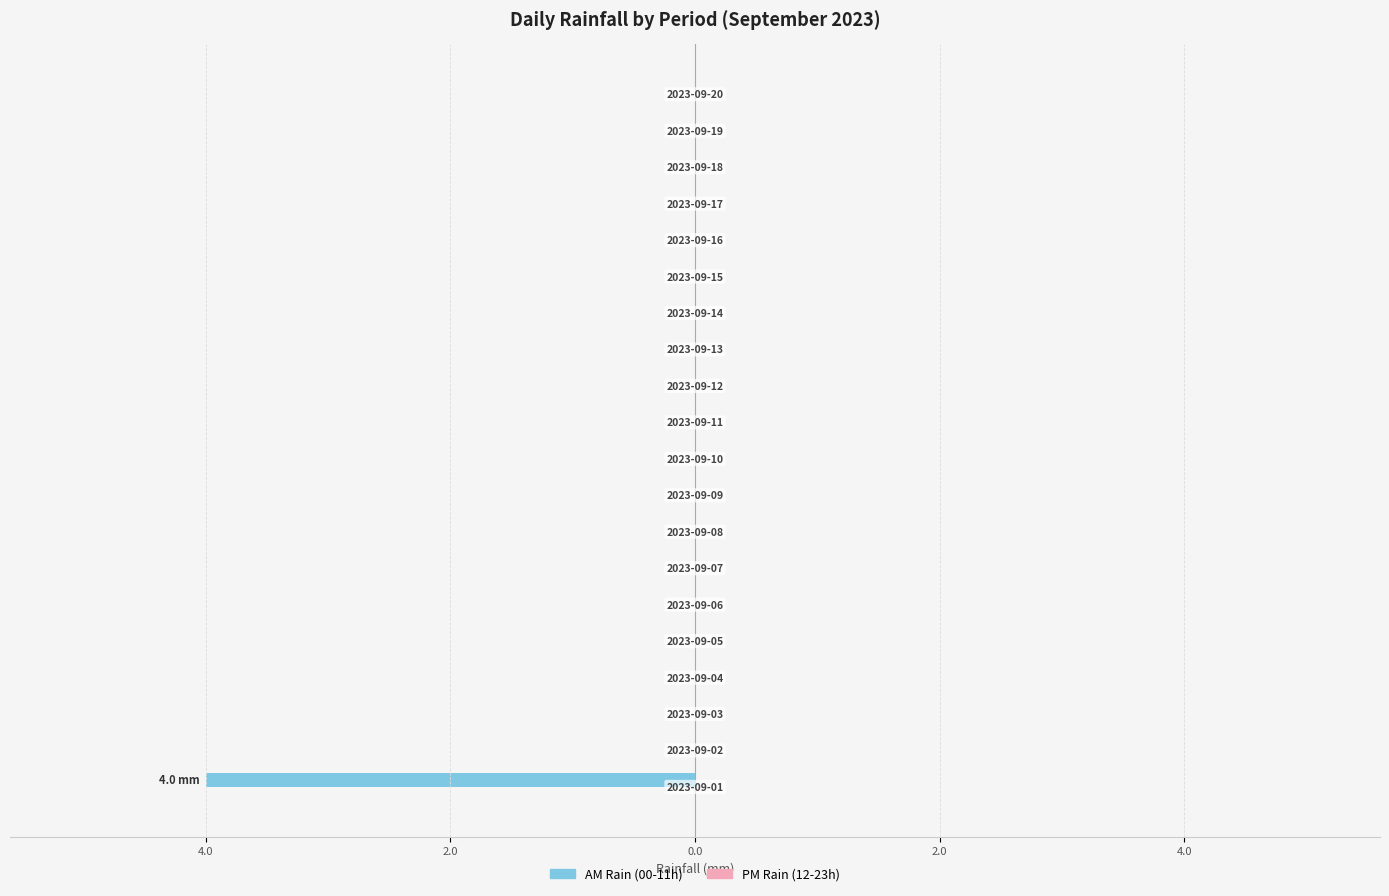

Are the bars horizontal?

Yes